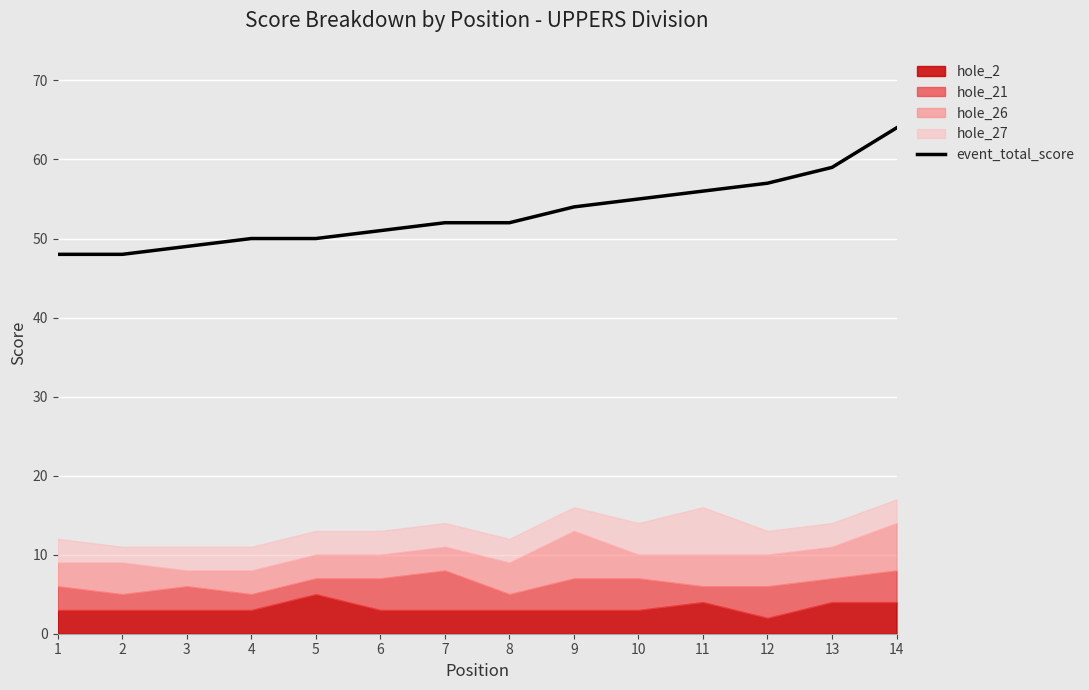

Is it true that event_total_score equals 59 at 13?

True